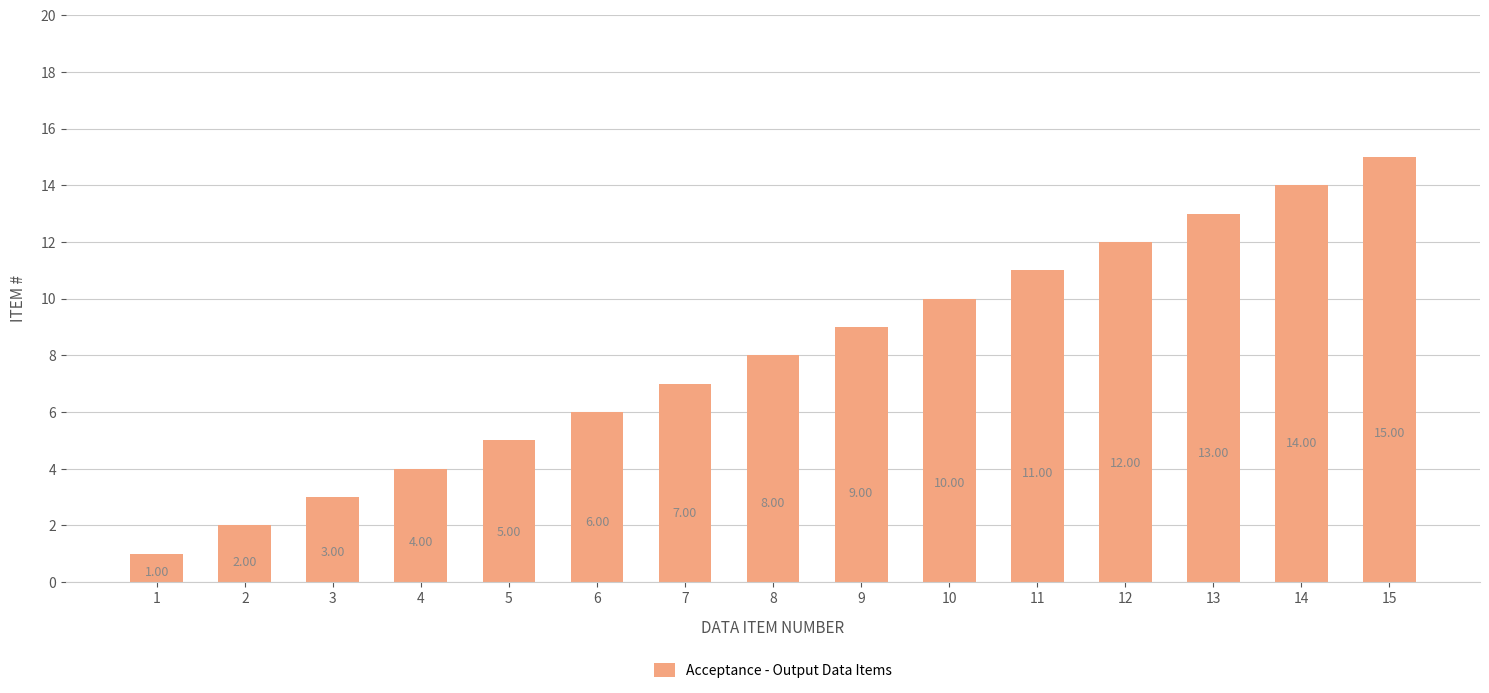

What is the value of the 5th bar from the left?

5